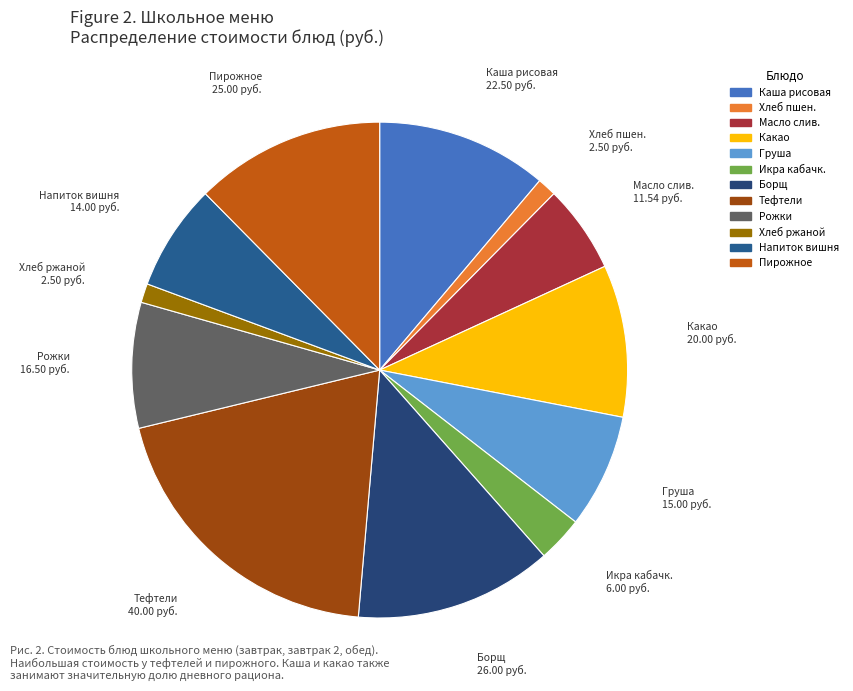

Rank the categories by value from highest to lowest.

Тефтели из говядины, Борщ из свежей капусты с говядиной туш., Пирожное Ванюшкины сладости, Каша рисовая молочная с масл.сливоч., Какао на молоке, Рожки отварные, Груша свежая, Напиток из вишни, Масло сливочное шоколадное, Икра кабачковая, Хлеб пшеничный, Хлеб ржаной